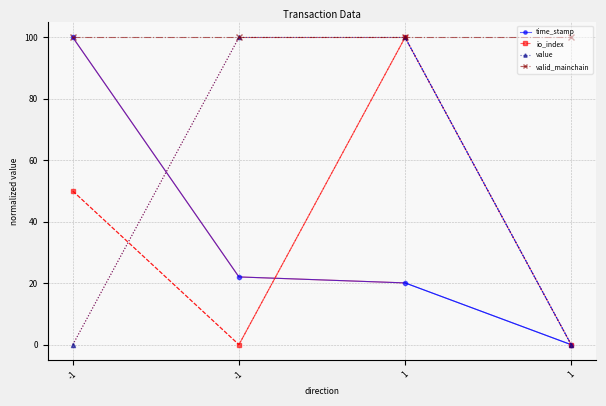

What are all the series names shown in the legend?

time_stamp, io_index, value, valid_mainchain